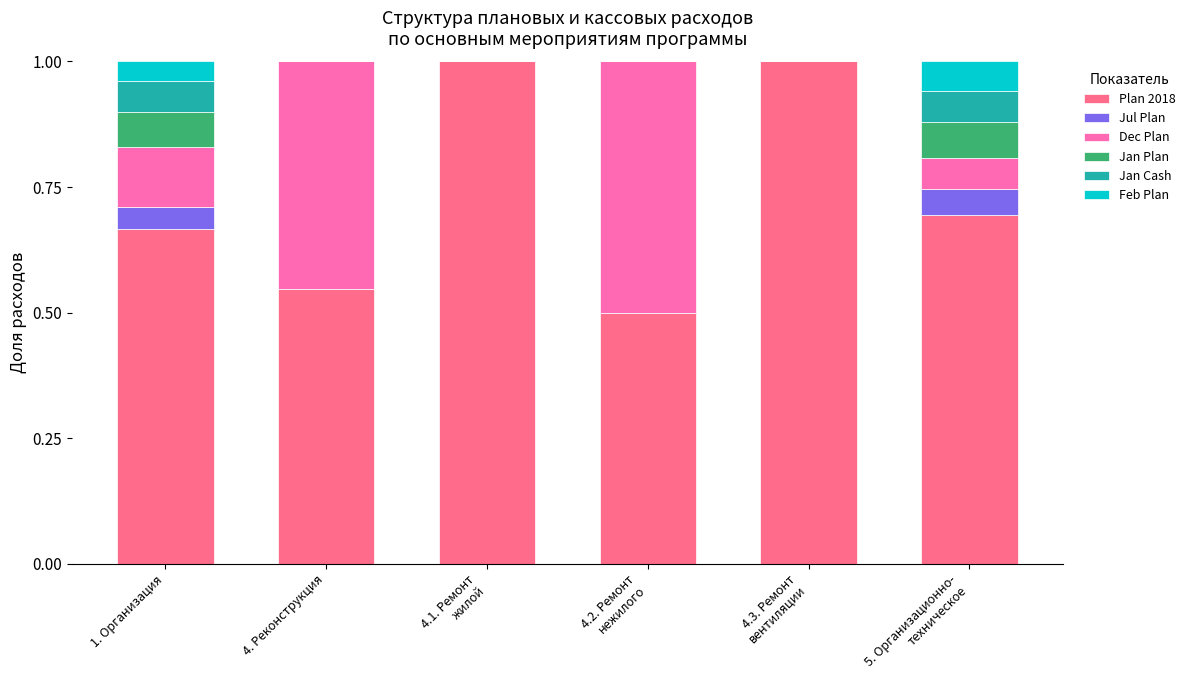

How many series are shown in this chart?

6